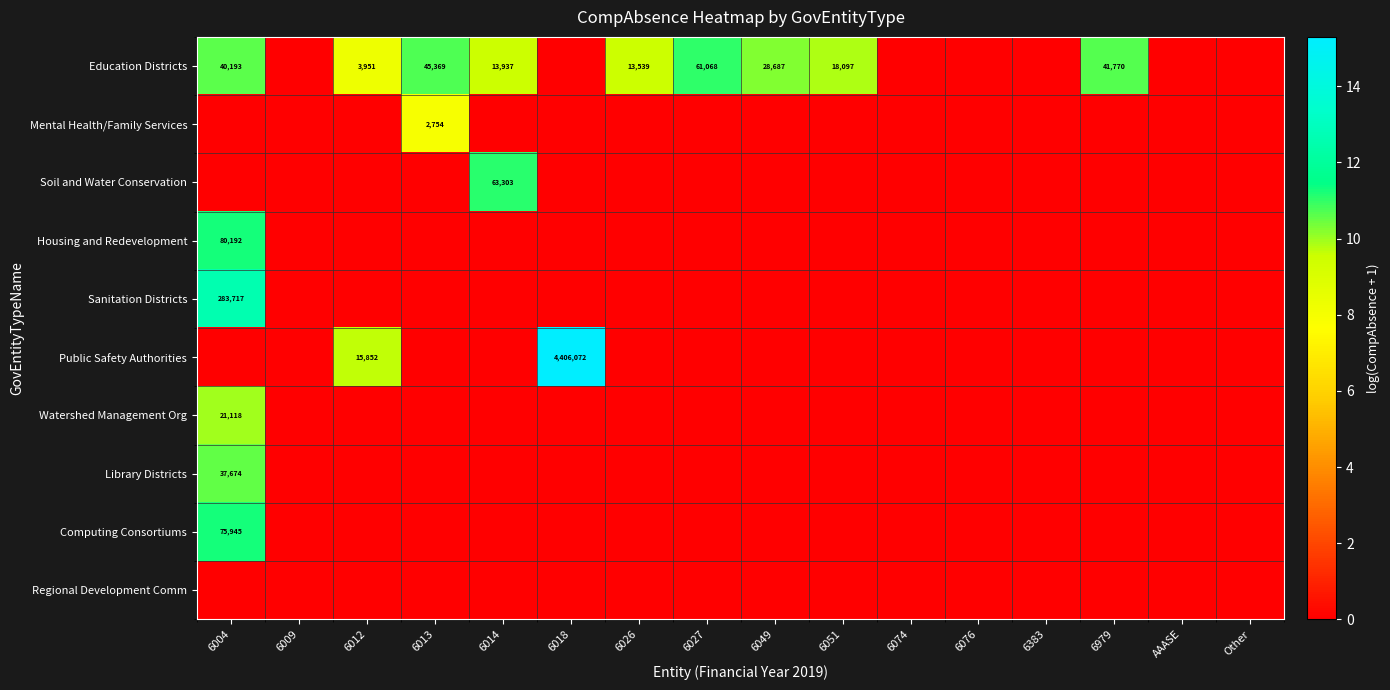

The Library Districts series shows 51692 at 6004. True or false?

False